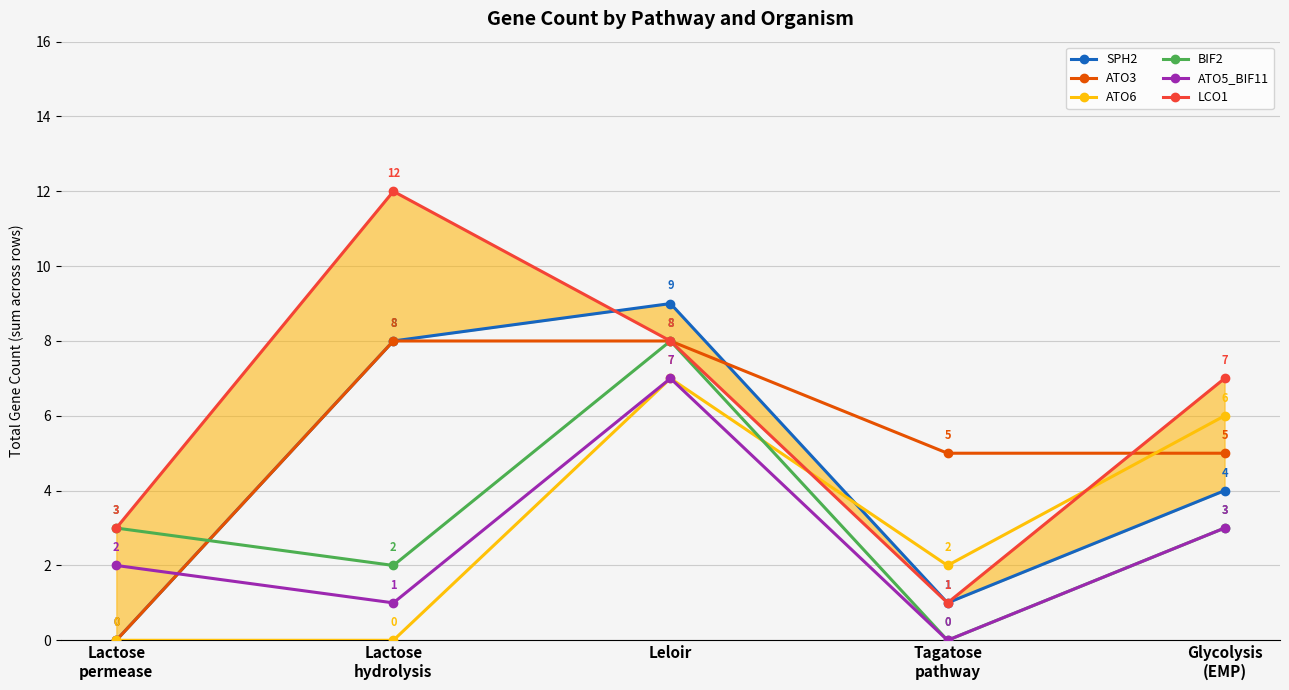

How many data points in LCO1 are less than 7?

2